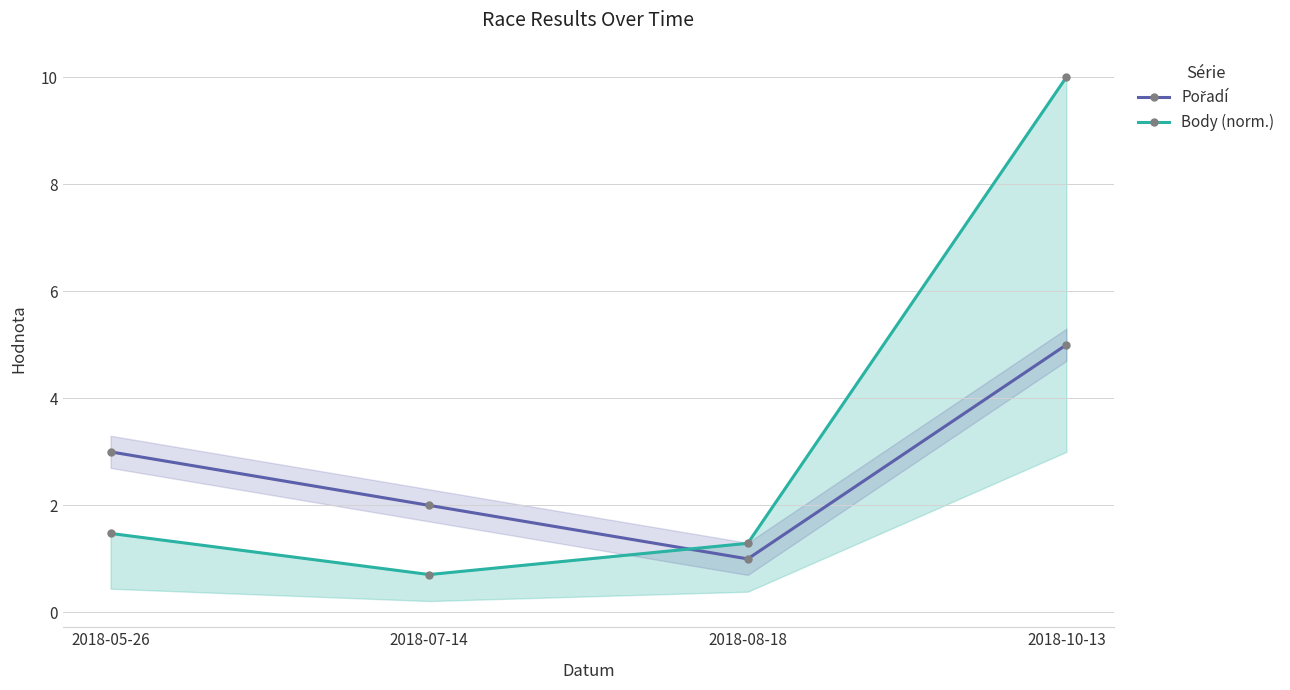

What is the label of the 1st point from the left?

2018-05-26